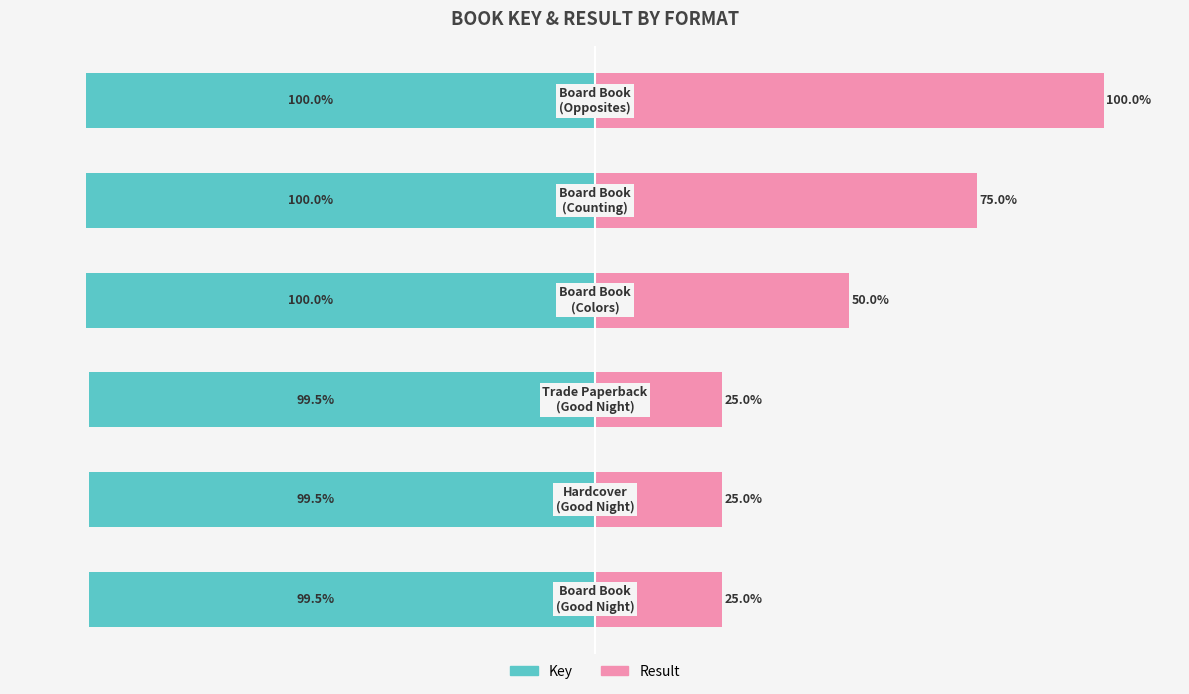

How many categories are shown in the chart?

6